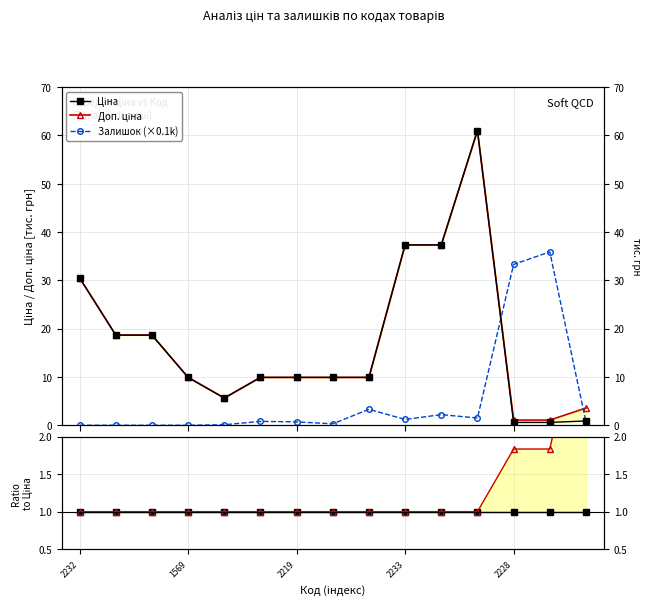

Does the chart have visible grid lines?

Yes